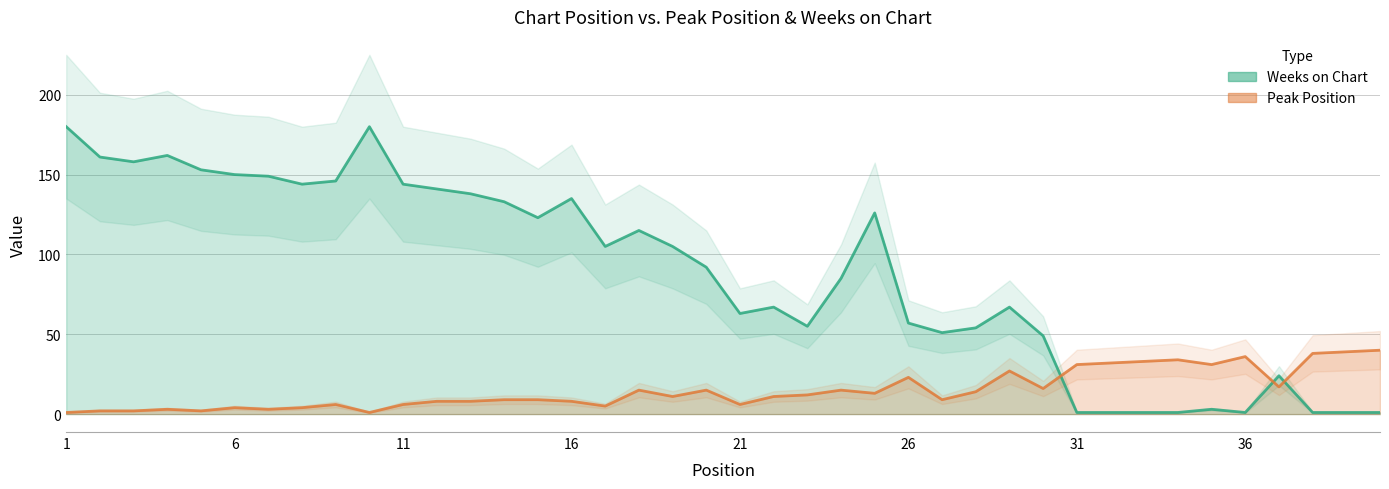

What is the approximate value of Peak Position at 19, to the nearest 10?

10